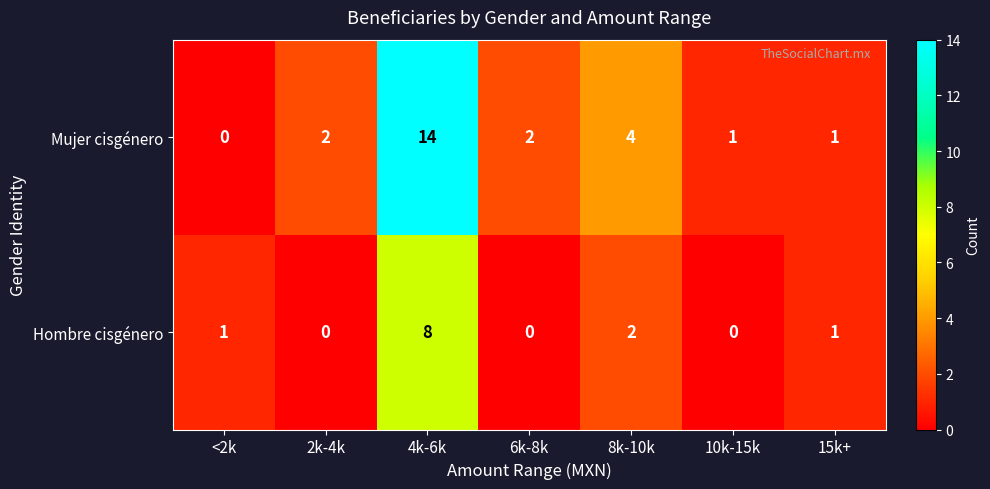

List the series in order of their overall mean, highest first.

Mujer cisgénero, Hombre cisgénero